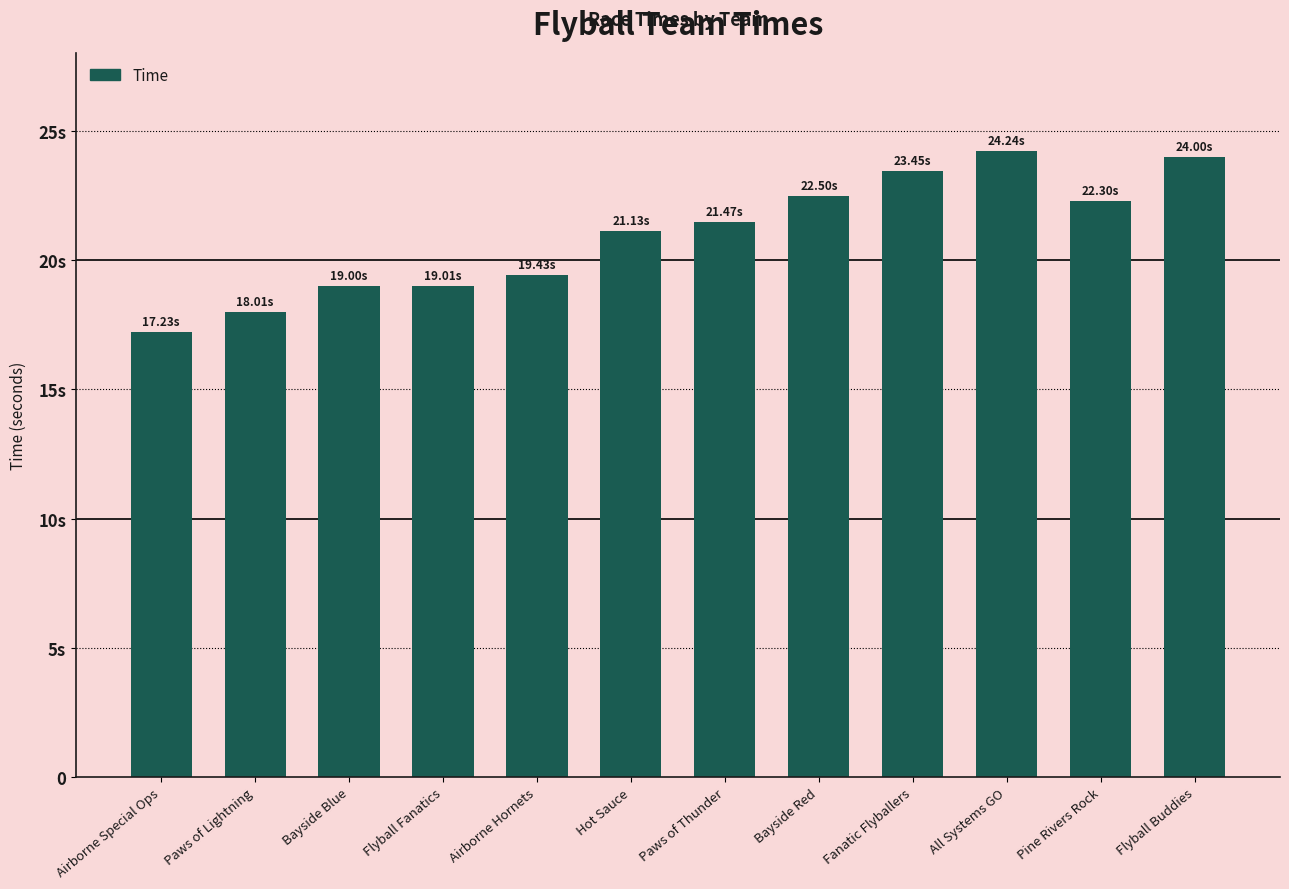

Does the chart contain any negative values?

No